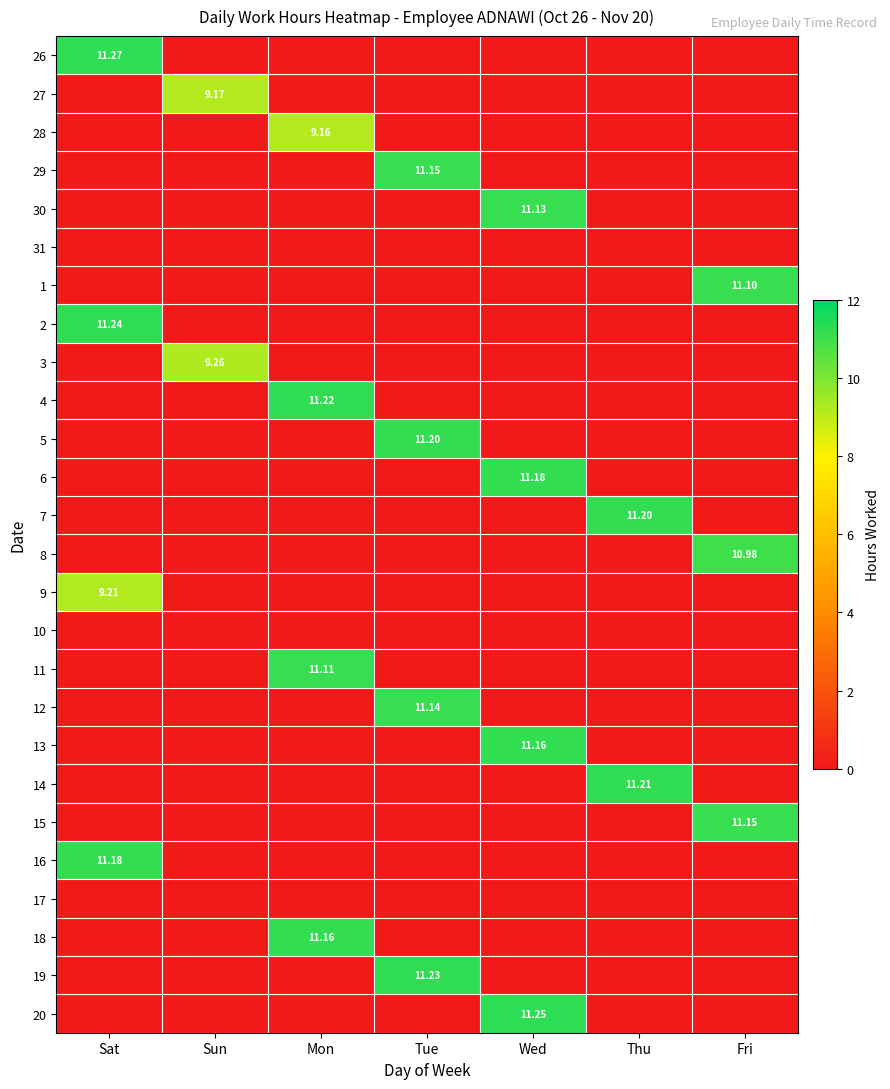

Which series has the largest total across all categories?

26